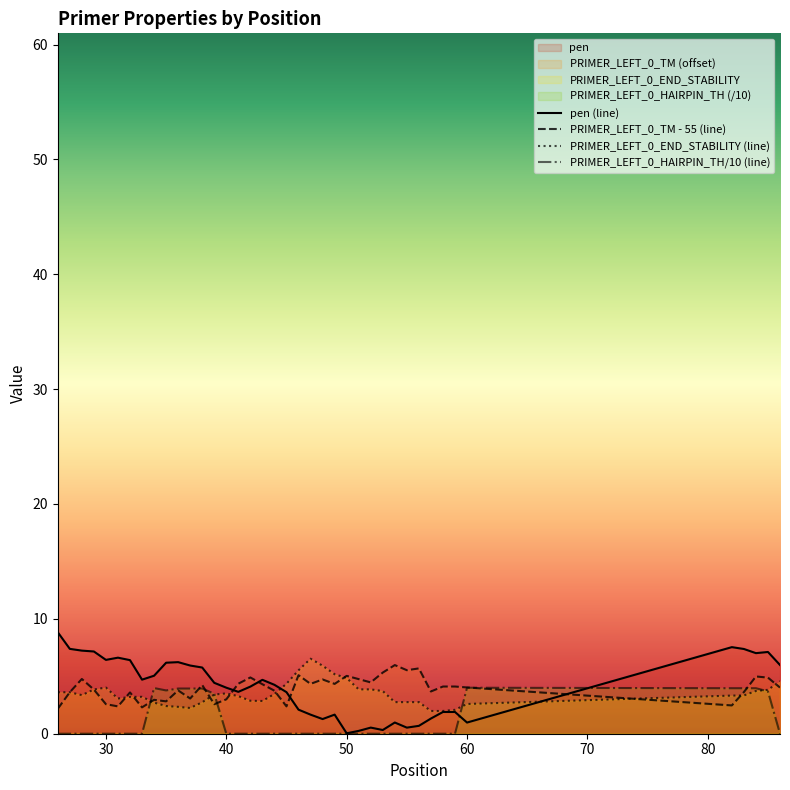

Does the chart display data point markers on the line(s)?

No